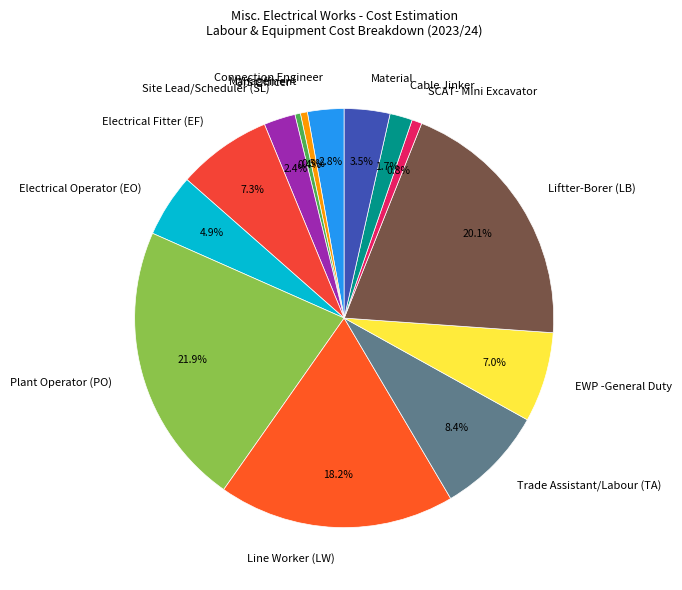

Approximately how many times larger is the value at GIS Officer compared to SCAT- Mini Excavator?

0.5